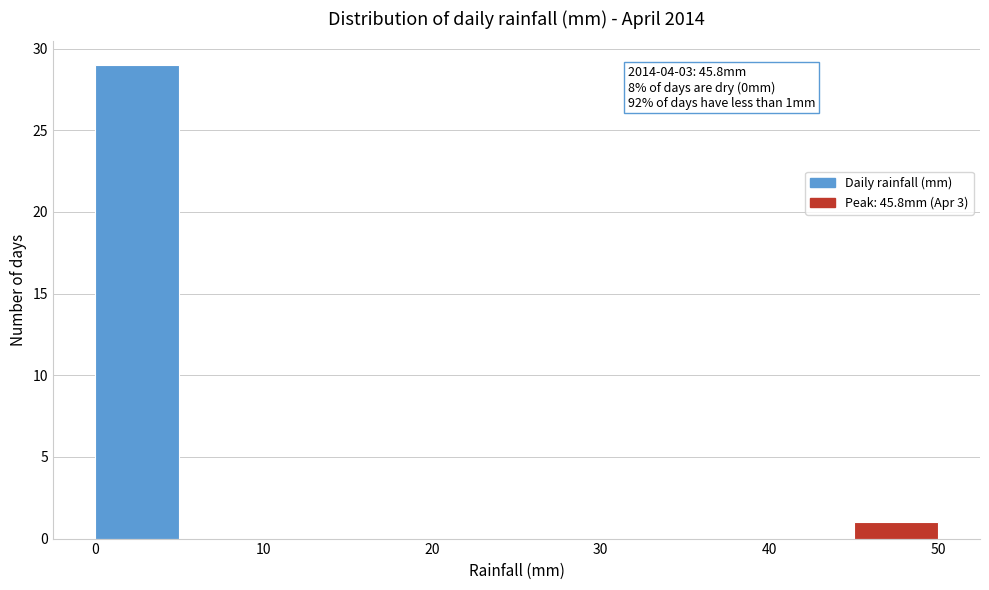

Which range on the x-axis has the tallest bar?

0 to 5